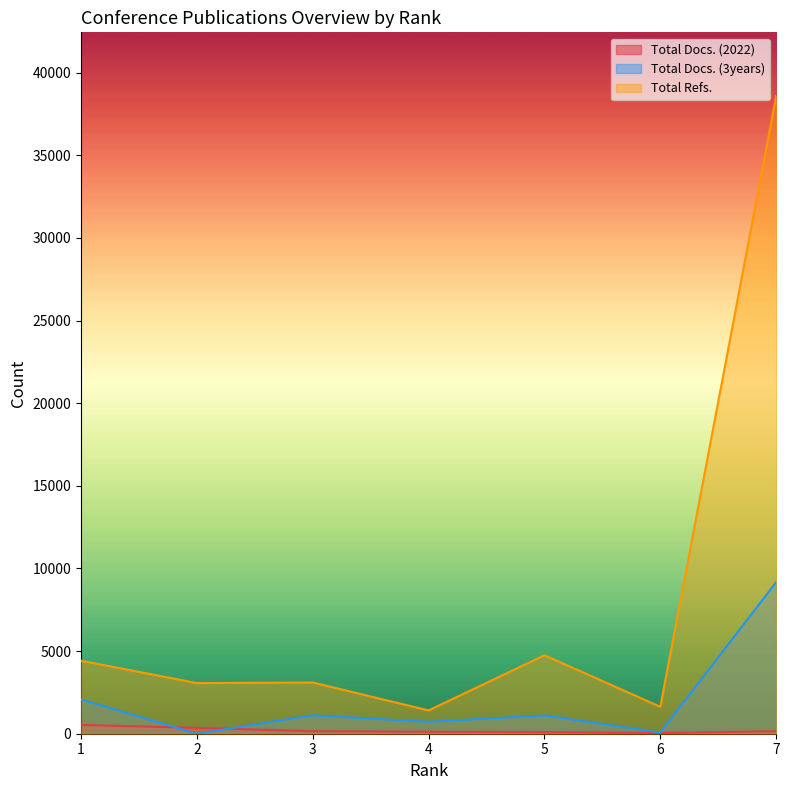

What is the sum of the Total Docs. (2022) values at 1 and 4?

651